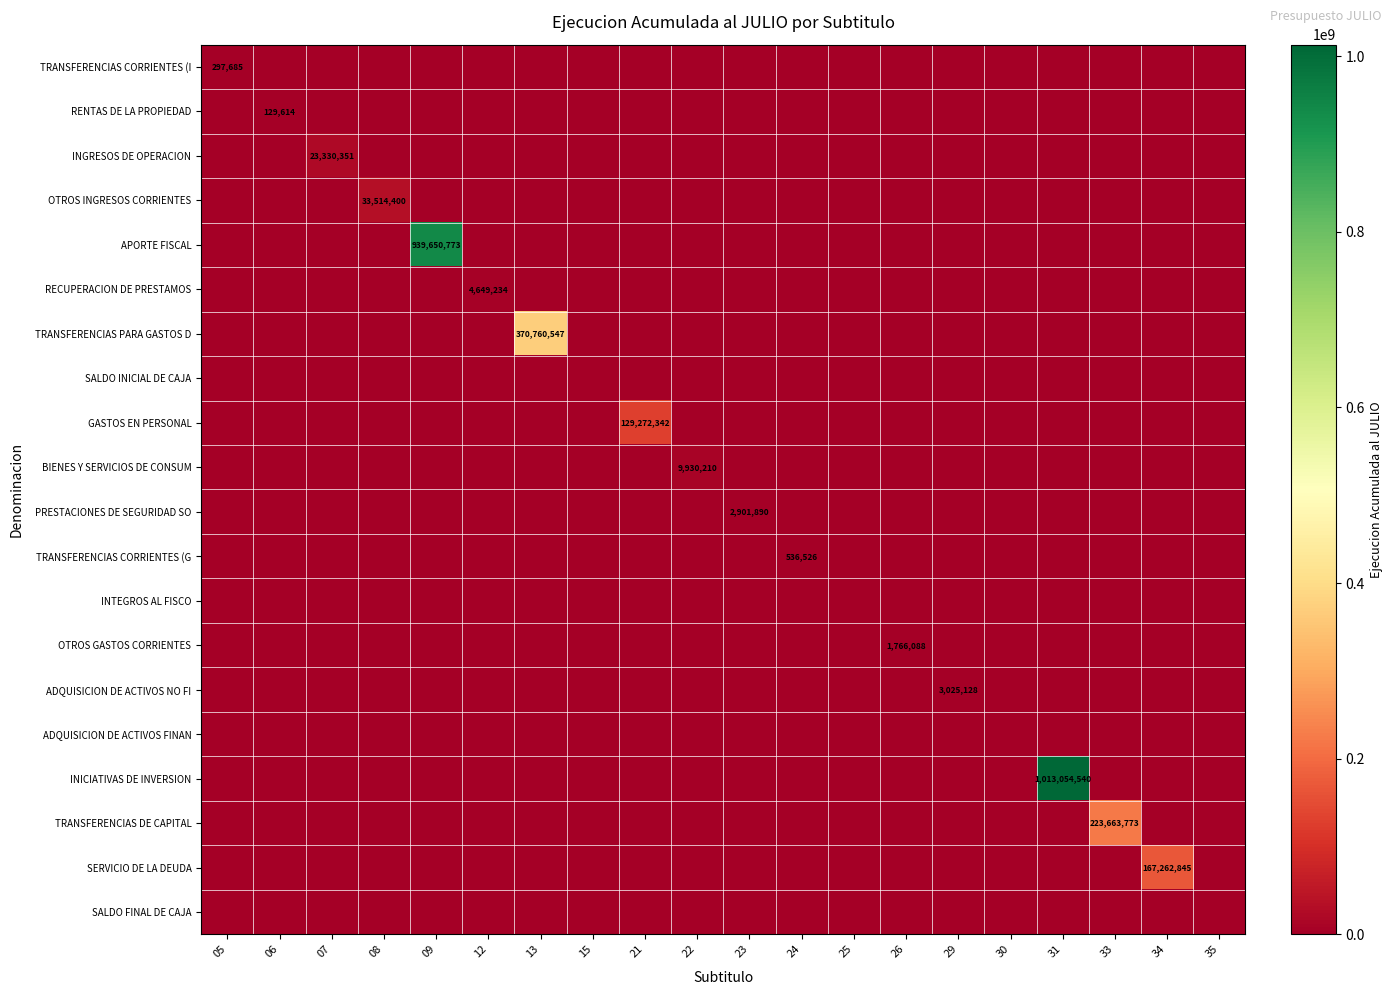

Which series has the largest range (max minus min)?

INICIATIVAS DE INVERSION